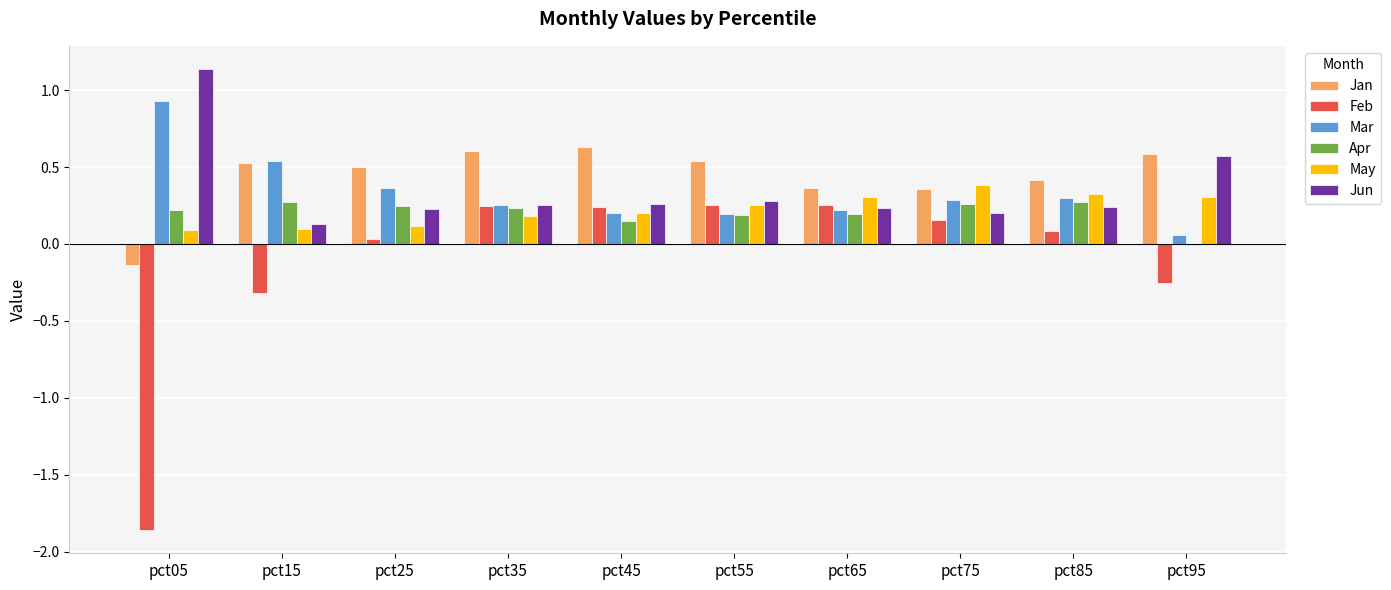

Which label corresponds to the largest value in the chart?

pct05